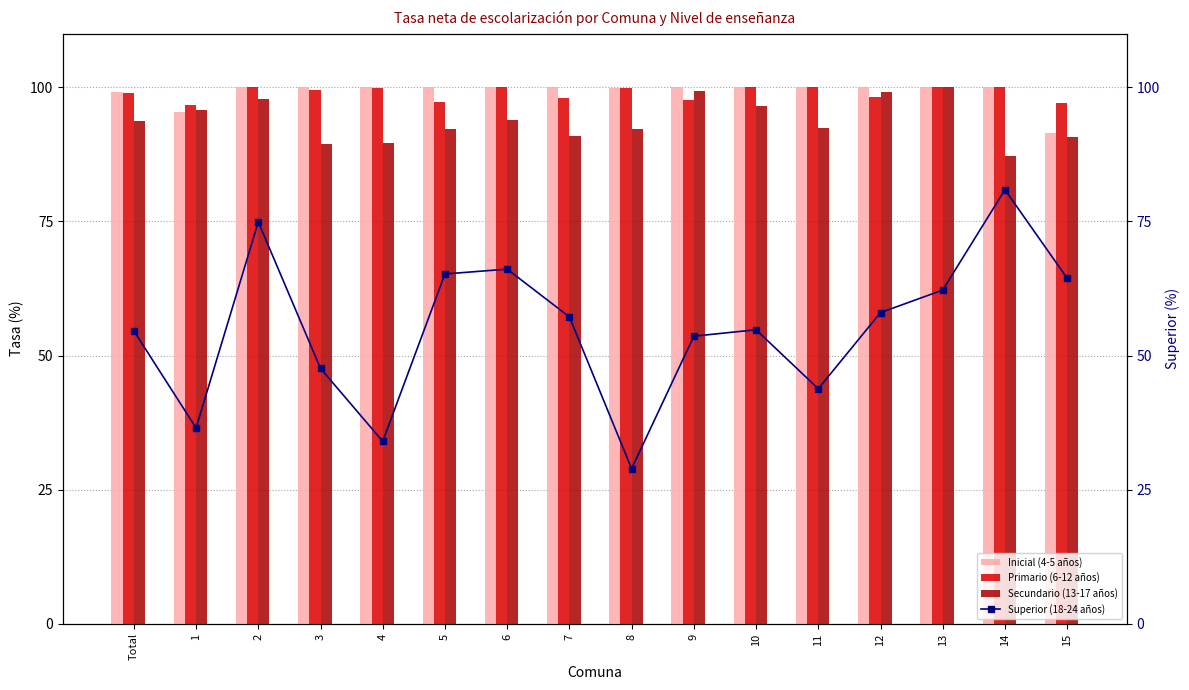

At 9, list the series in order from smallest to largest.

Superior (18-24 años), Primario (6-12 años), Secundario (13-17 años), Inicial (4-5 años)